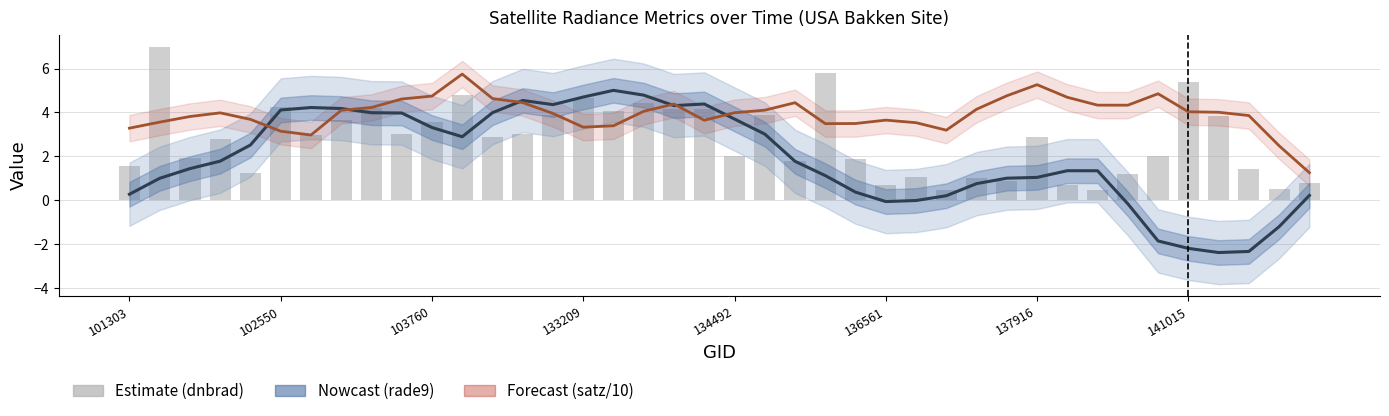

What position from the left is 26?

27